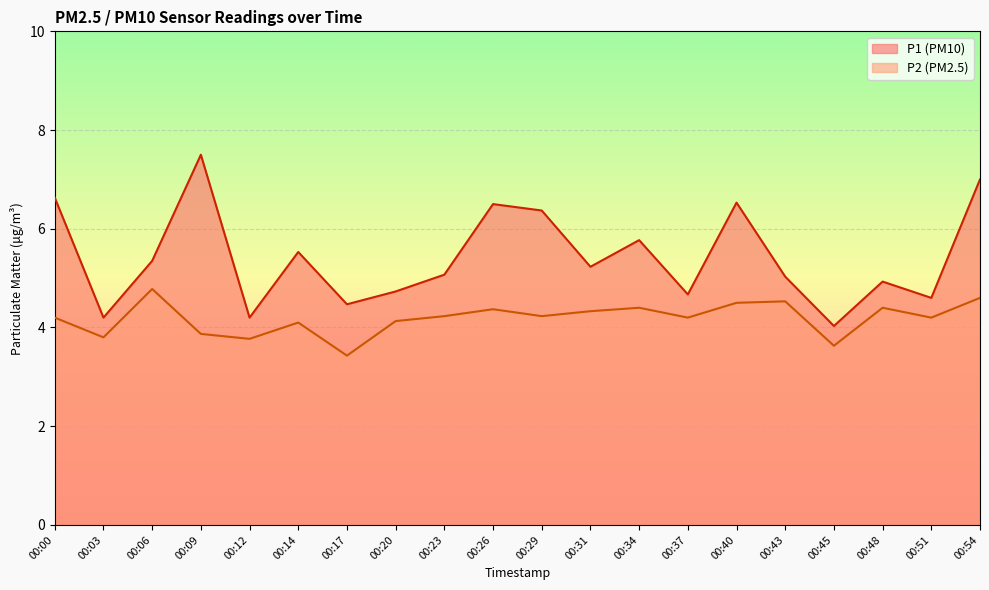

Is the value of P1 at 00:54 greater than the value of P2 at 00:40?

Yes